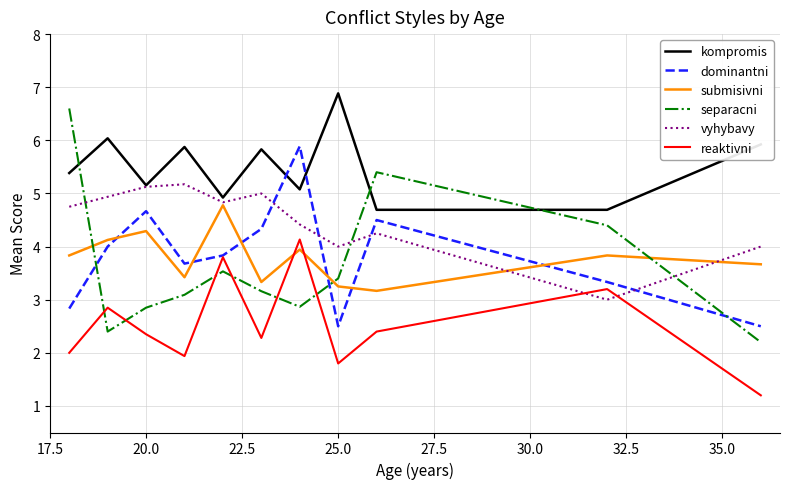

What is the greatest value displayed?

6.9